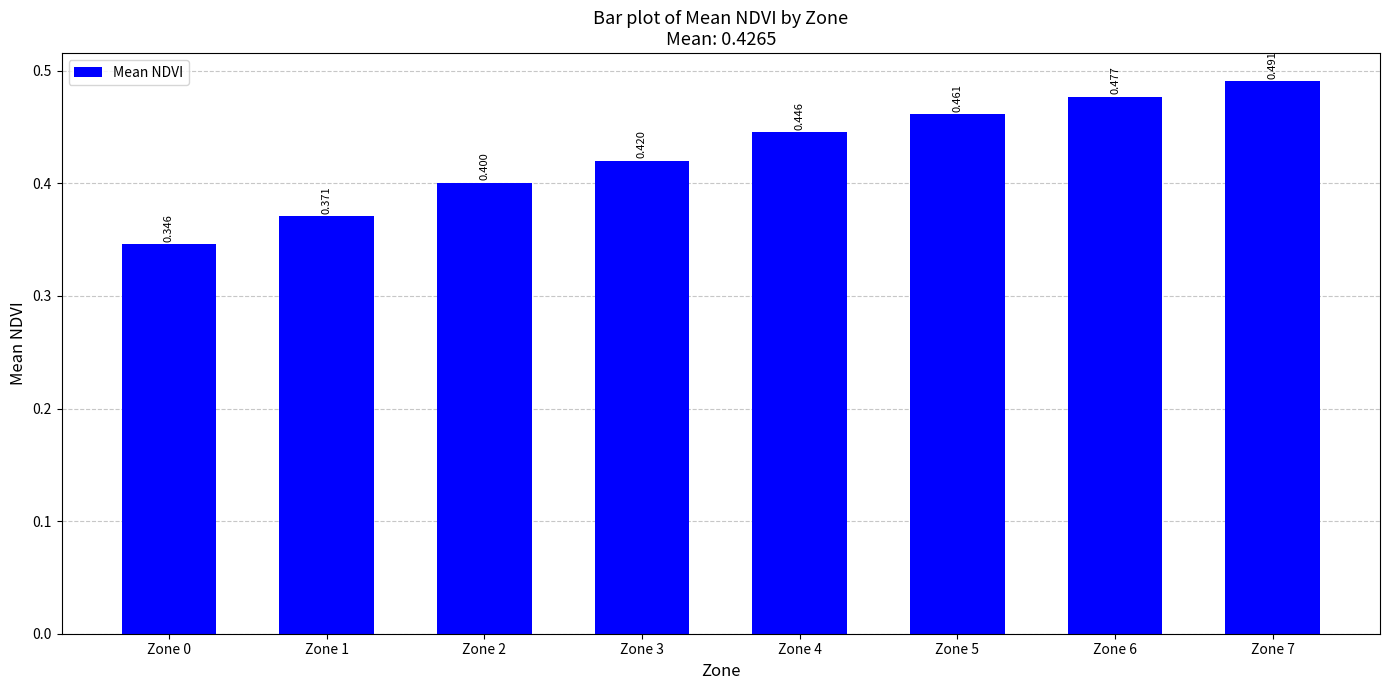

What is the difference between the values at Zone 0 and Zone 3?

0.1